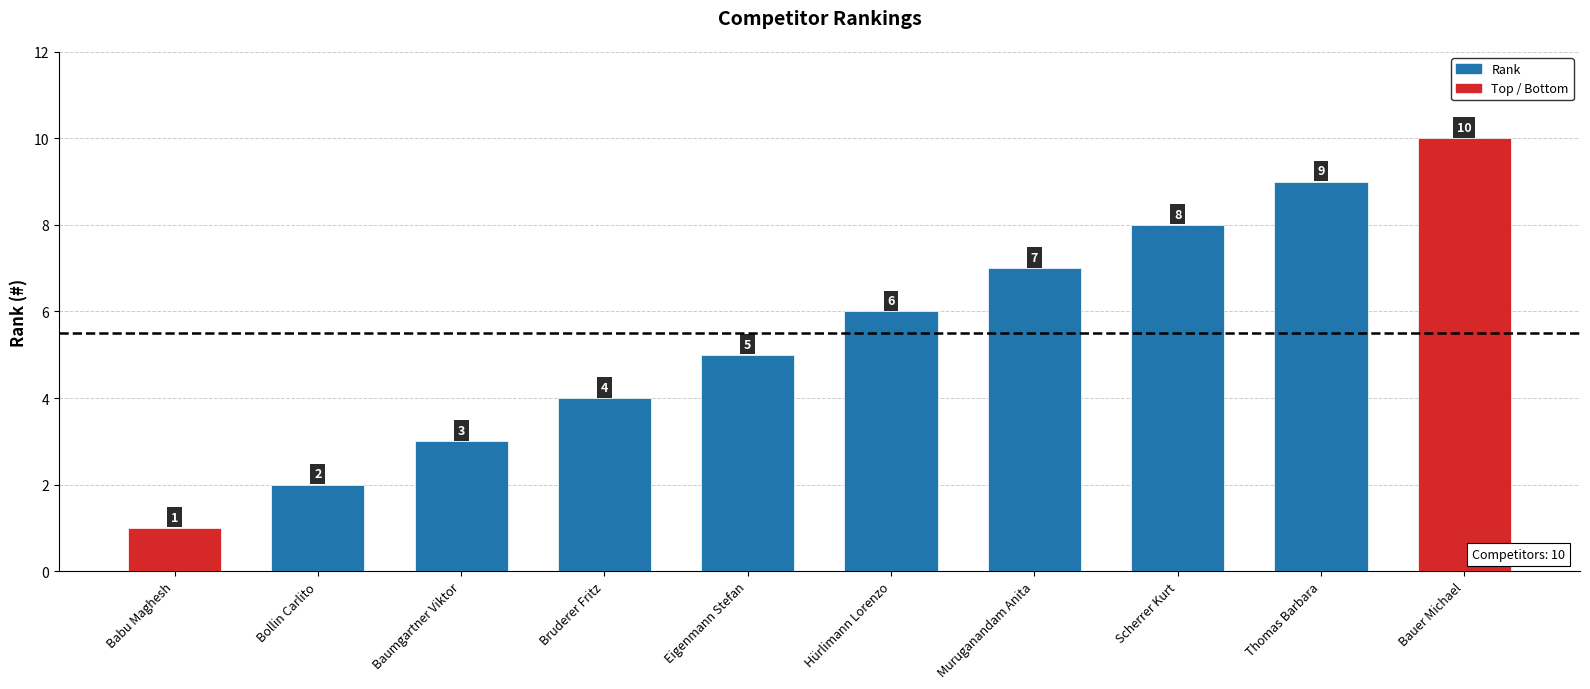

What is the difference between the second highest and minimum values?

8